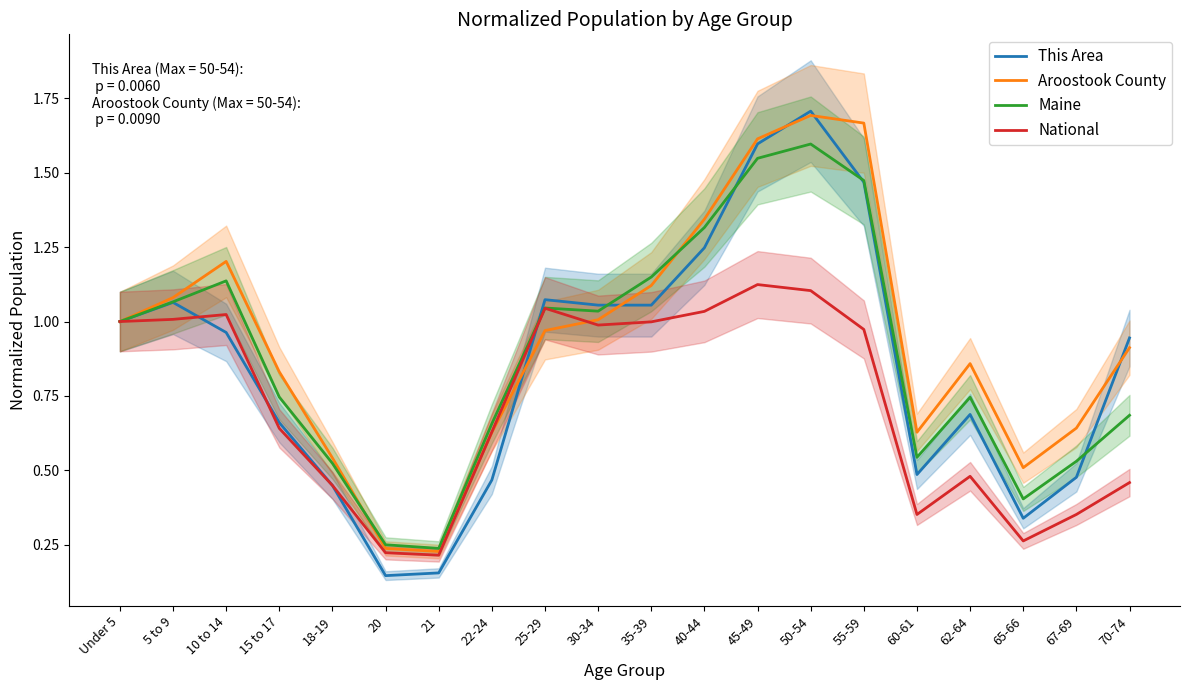

Between which two adjacent categories do National and Aroostook County first intersect?

21 and 22-24